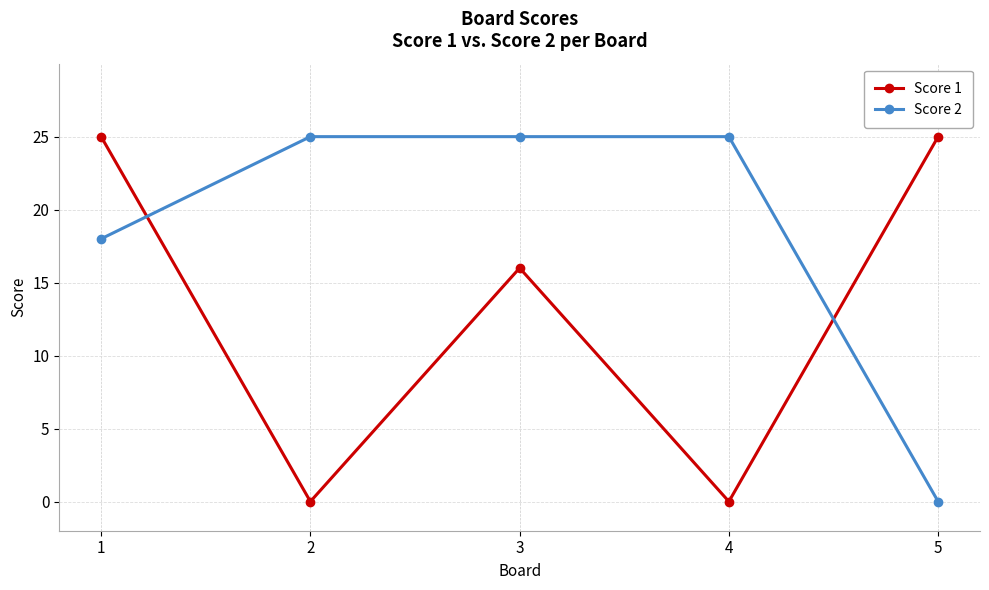

Does the chart display data point markers on the line(s)?

Yes